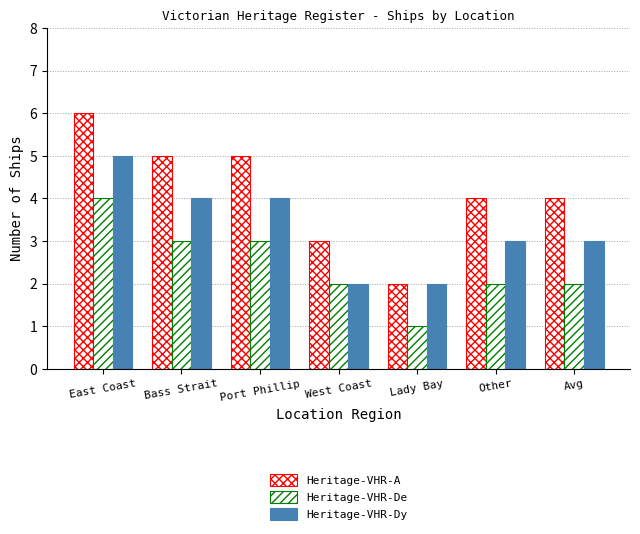

How many series are shown in this chart?

3